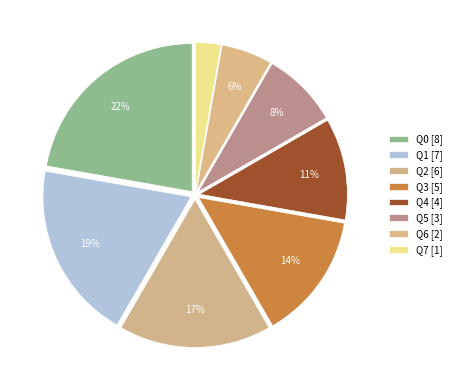

What is the ratio of the value at Q5 to the value at Q6?

1.5